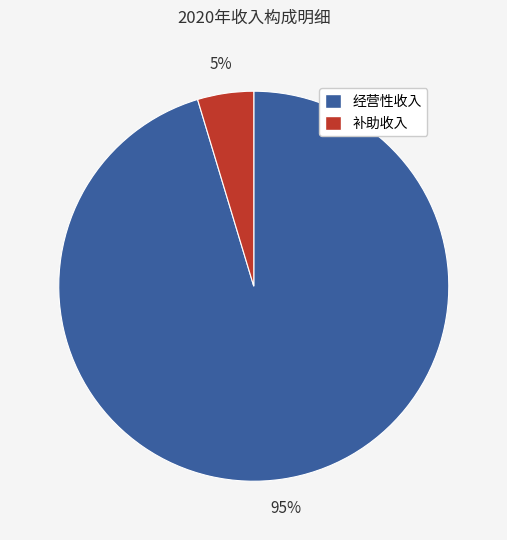

Do 经营性收入 and 补助收入 together represent more than half of the pie?

Yes